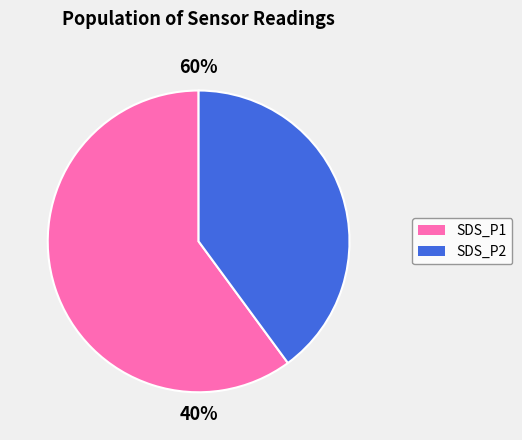

How many slices are in this pie chart?

2